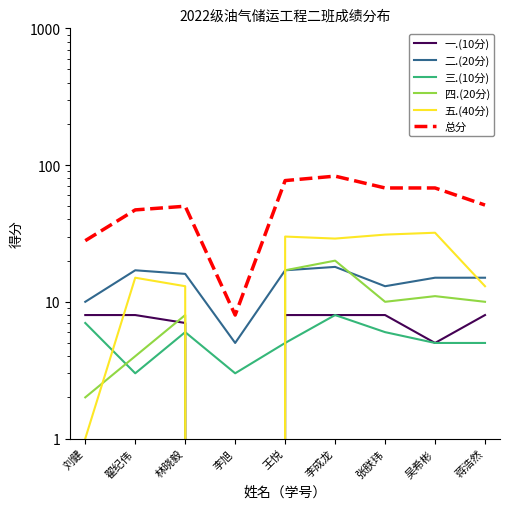

What position from the right is 刘健?

9